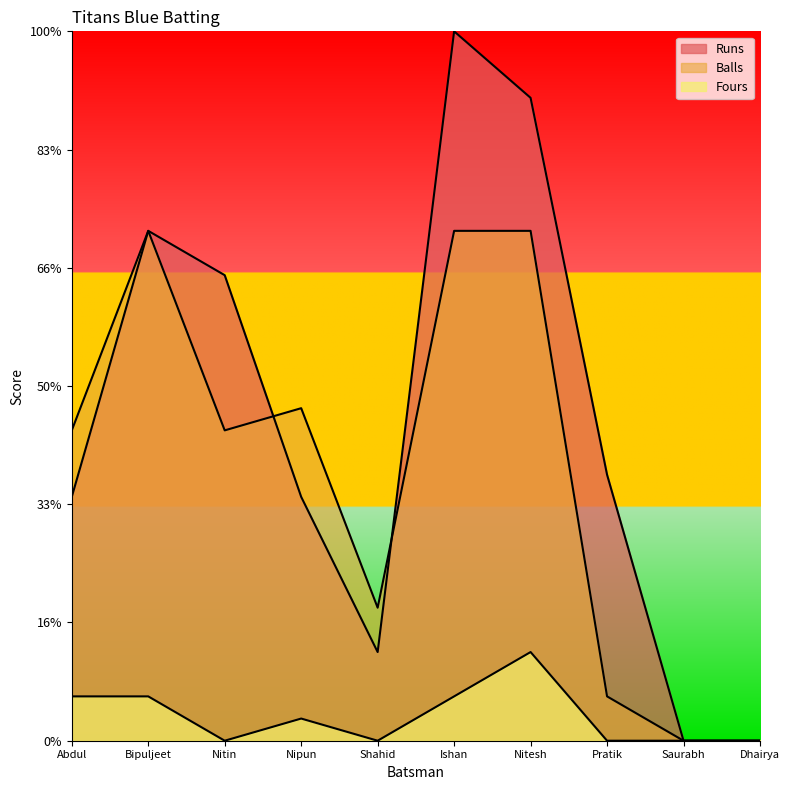

True or false: Runs has more than 1 interior local peaks.

True